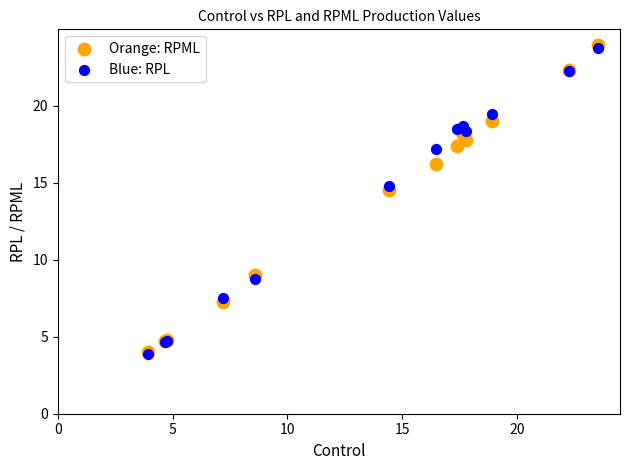

Which series has the largest Y range (max minus min)?

Orange: RPML